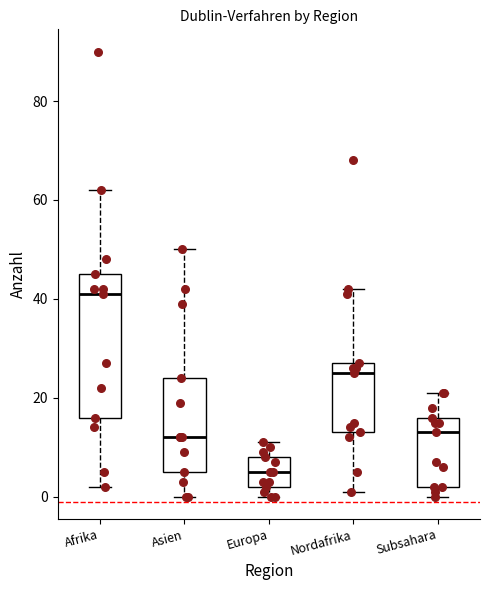

Reading left to right, read every box against the y-axis: the position of its median line, the range the box covers, and the ends of its whiskers. The values are not printed on the chart, so give them approximately, as read against the axis.

Afrika: median 42, box 16 to 46, whiskers 2 to 62
Asien: median 12, box 6 to 24, whiskers 0 to 50
Europa: median 6, box 2 to 8, whiskers 0 to 12
Nordafrika: median 26, box 14 to 28, whiskers 2 to 42
Subsahara: median 14, box 2 to 16, whiskers 0 to 22